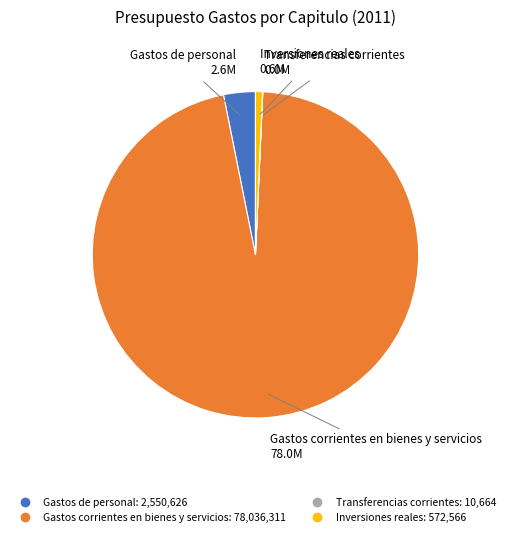

Is the sum of Gastos corrientes en bienes y servicios and Inversiones reales greater than half?

Yes